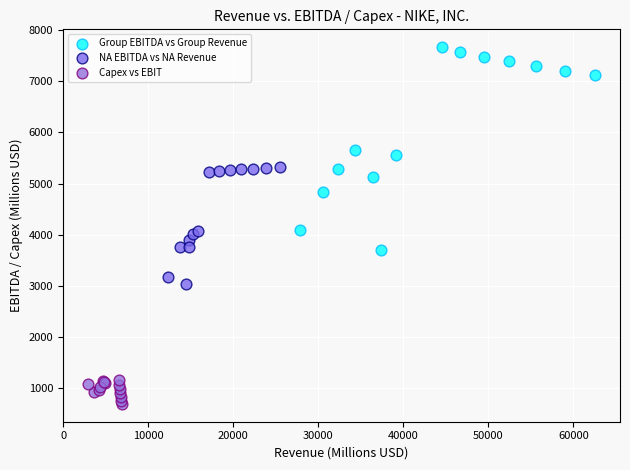

What are all the series names shown in the legend?

Group EBITDA vs Group Revenue, NA EBITDA vs NA Revenue, Capex vs EBIT